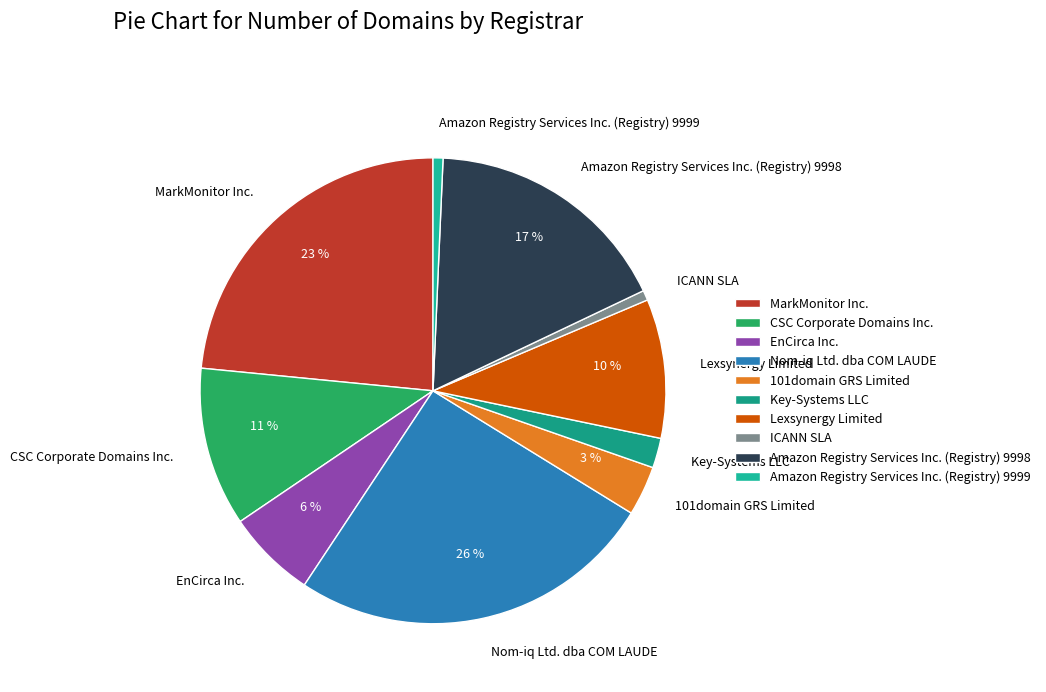

What is the largest slice in the pie chart?

Nom-iq Ltd. dba COM LAUDE